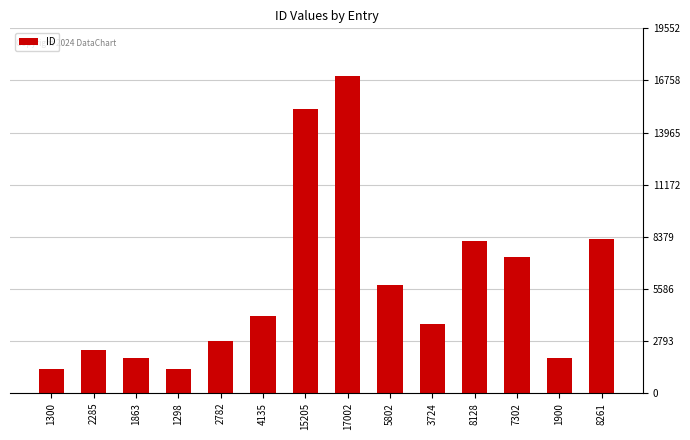

What is the difference between the second highest and minimum values?

13907